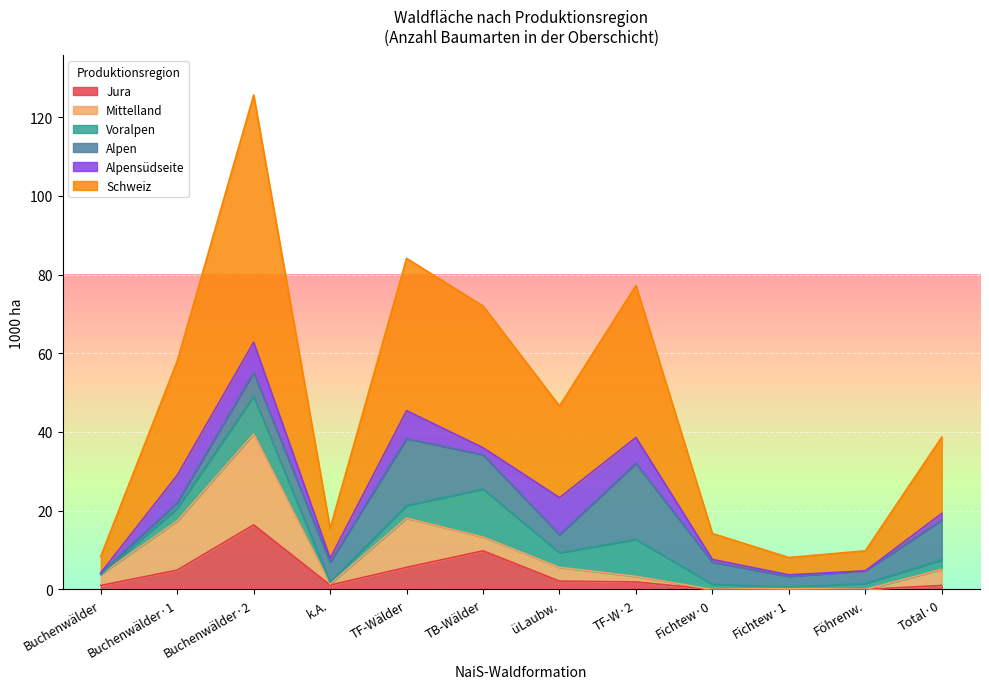

Does the chart display data point markers on the line(s)?

No